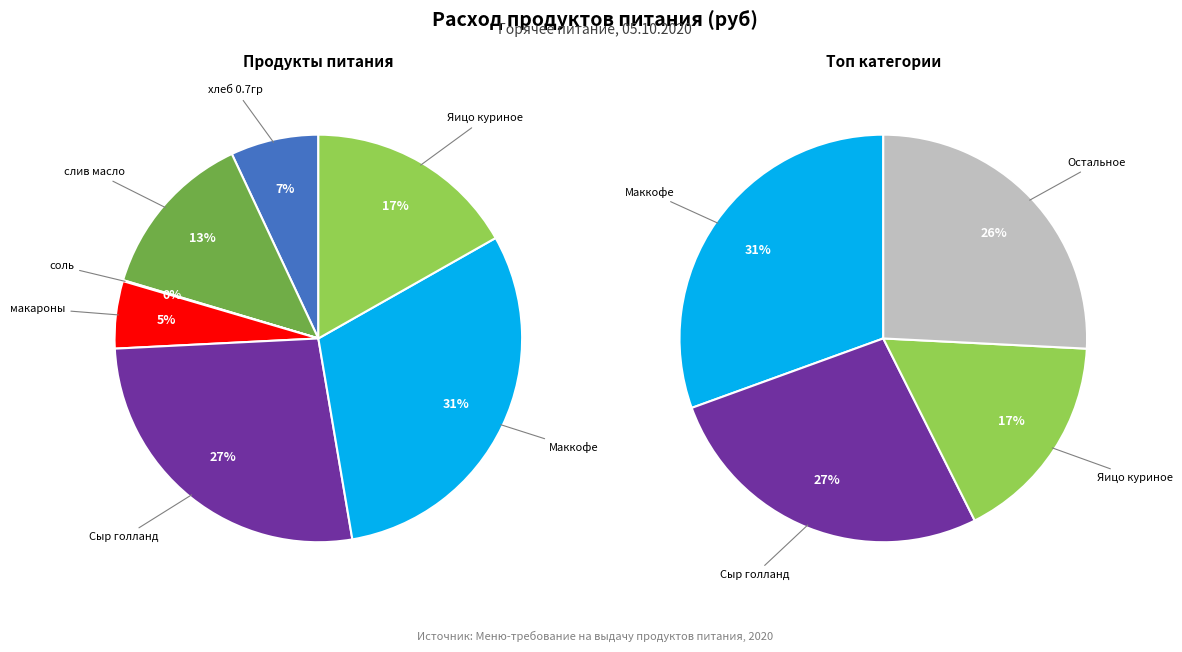

What is the total percentage of Яицо куриное and Сыр голланд?

43.7%